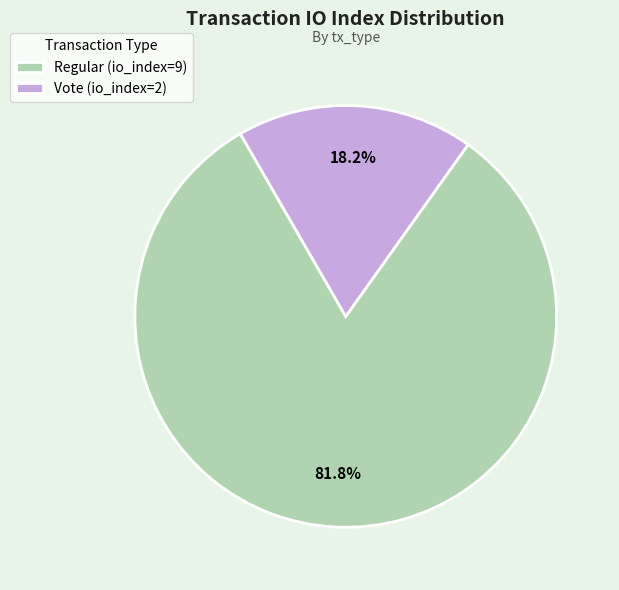

How much of the chart is everything except Regular (io_index=9)?

18.2%